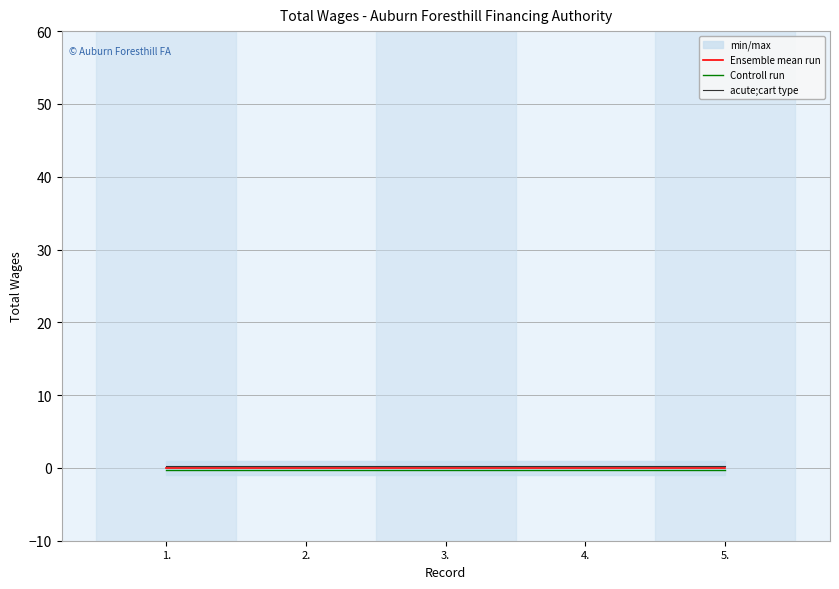

List the series in order of their peak value, highest first.

acute;cart type, Ensemble mean run, Controll run